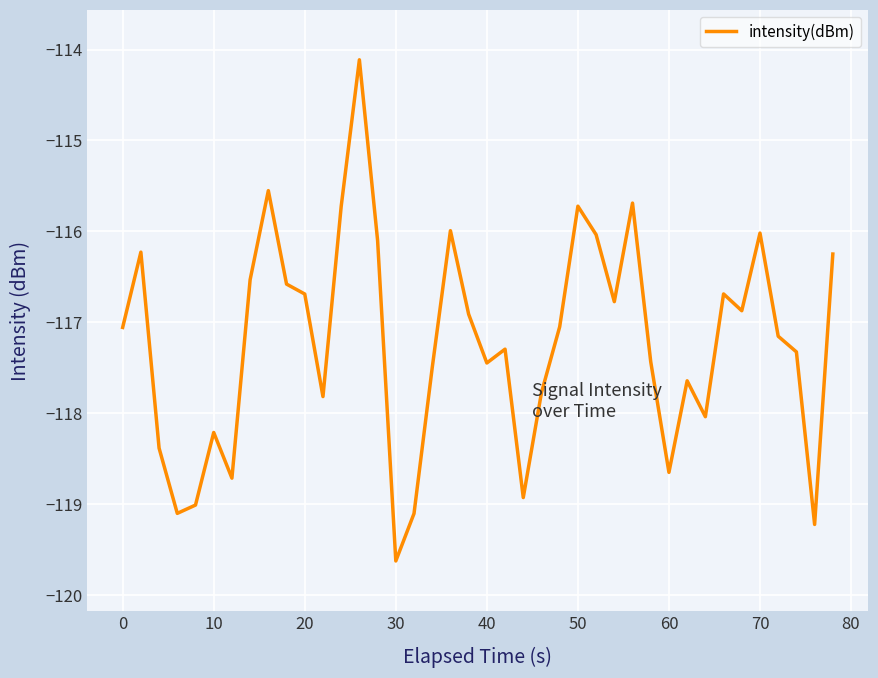

What is the difference between the maximum and minimum values?

5.5